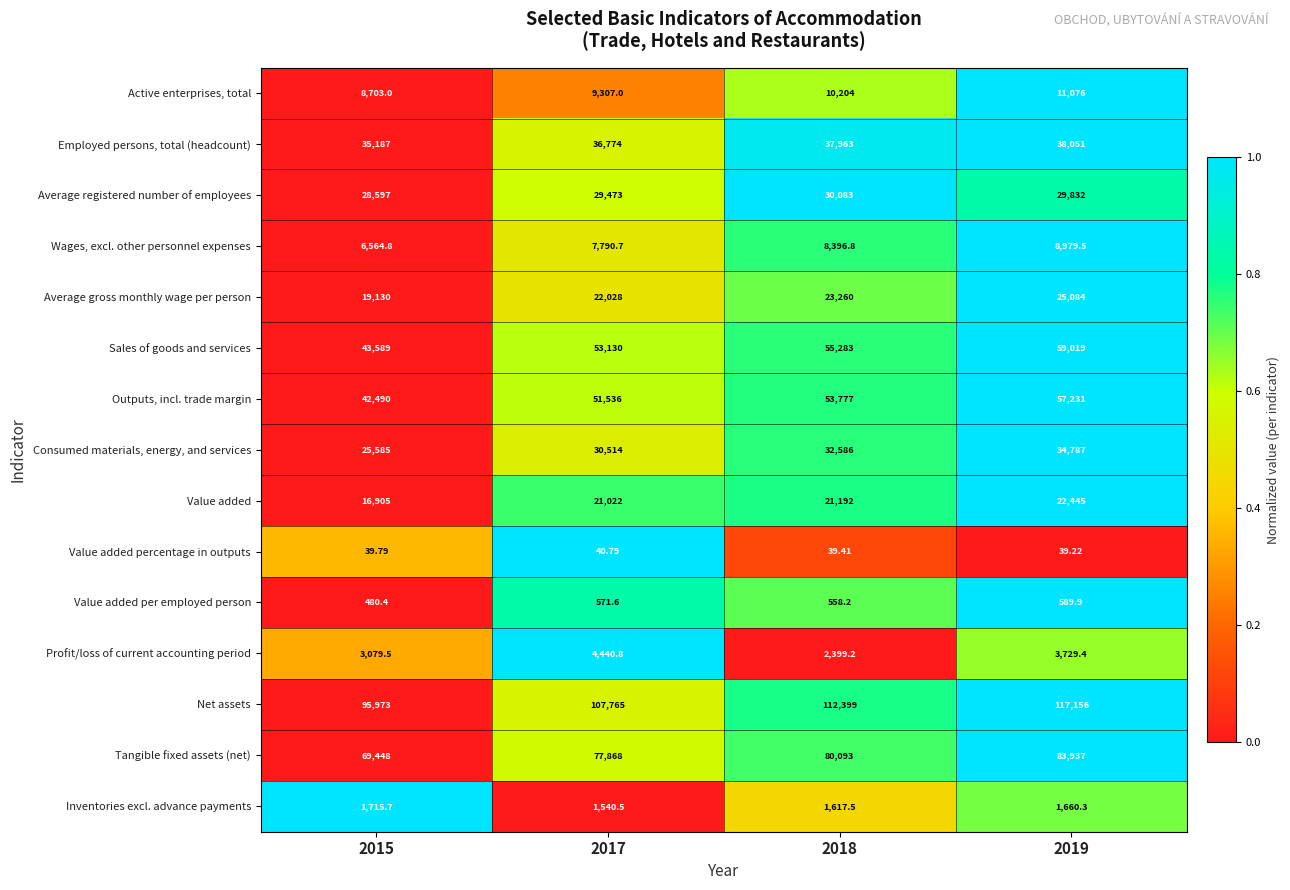

Which series has the largest range (max minus min)?

Net assets